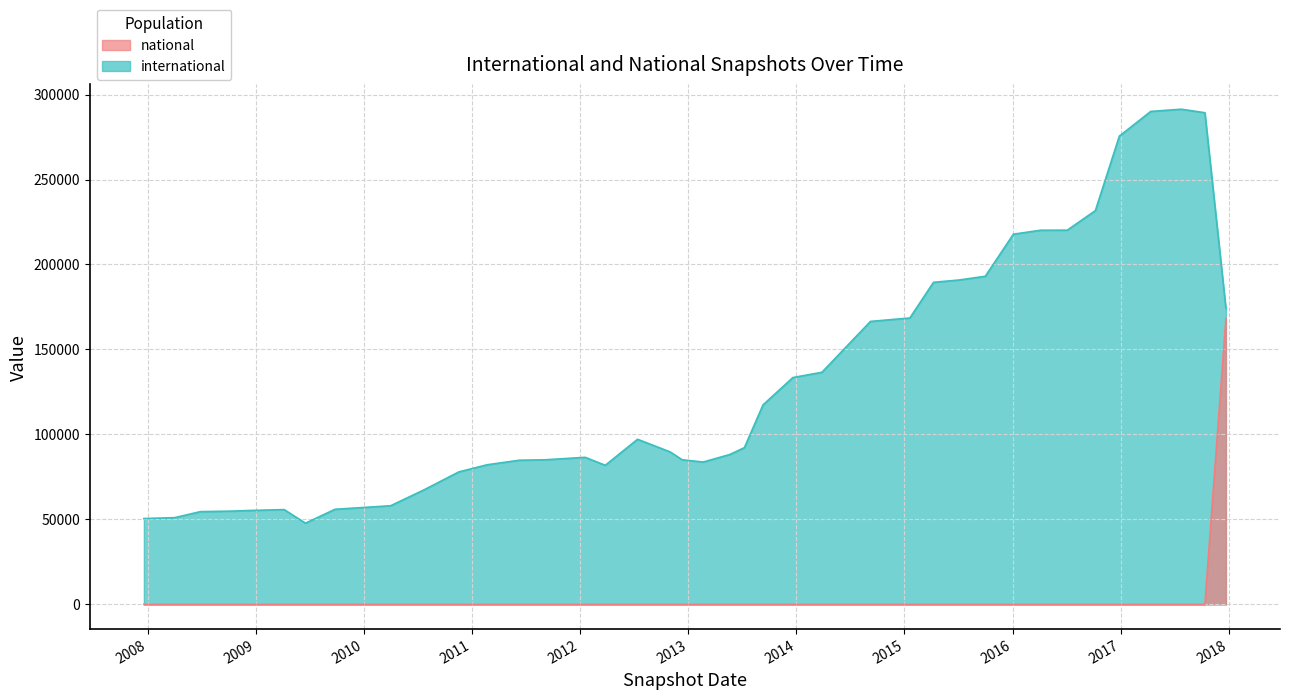

What is the maximum value shown in the chart?

291386